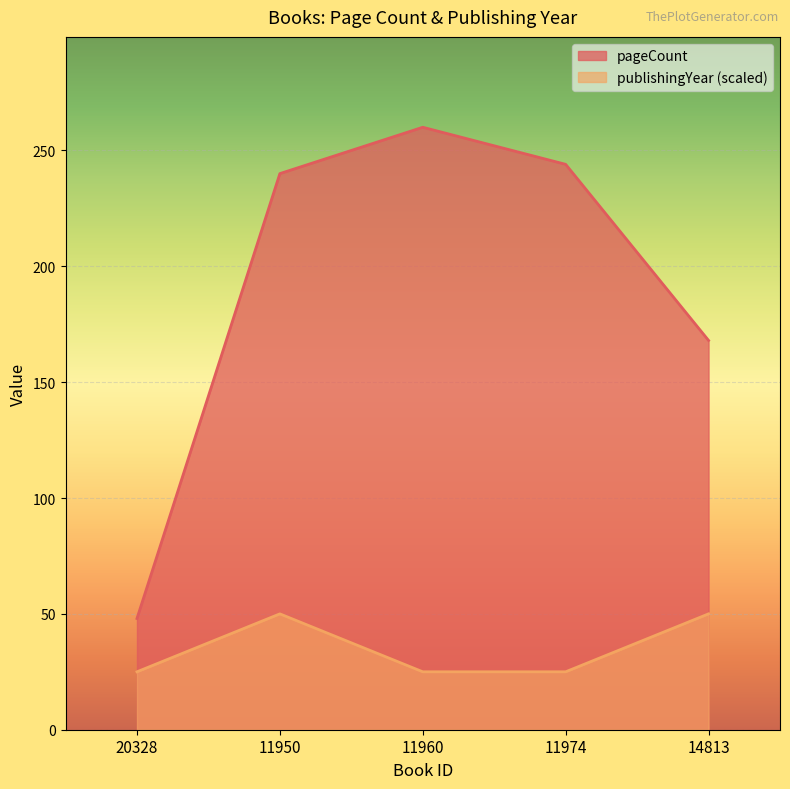

True or false: pageCount has a value of 240 at 11950.

True